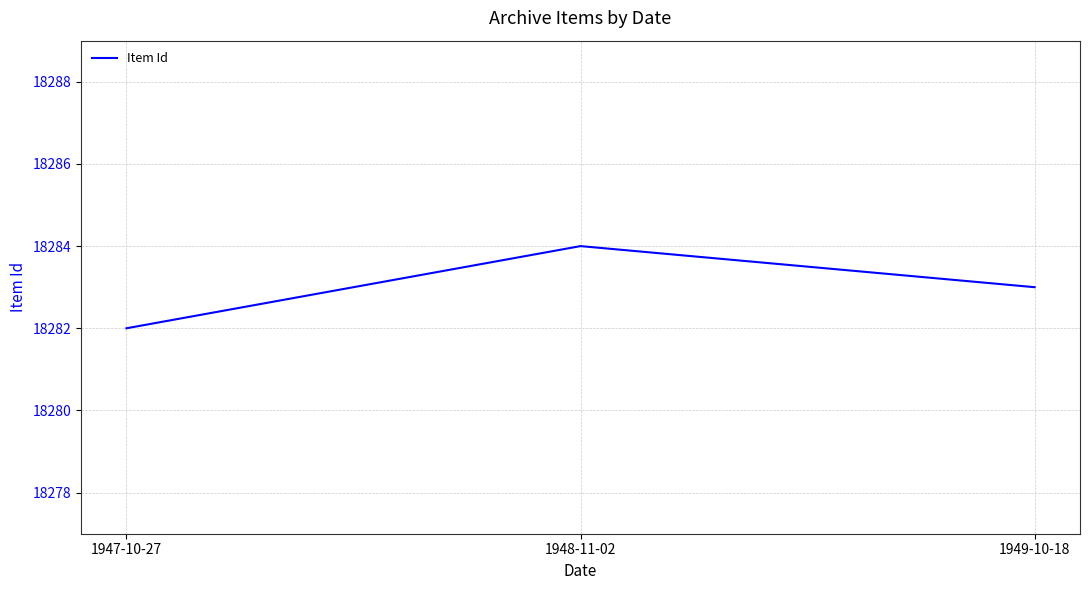

Reading left to right, list all the values displayed in this chart.

18282	18284	18283